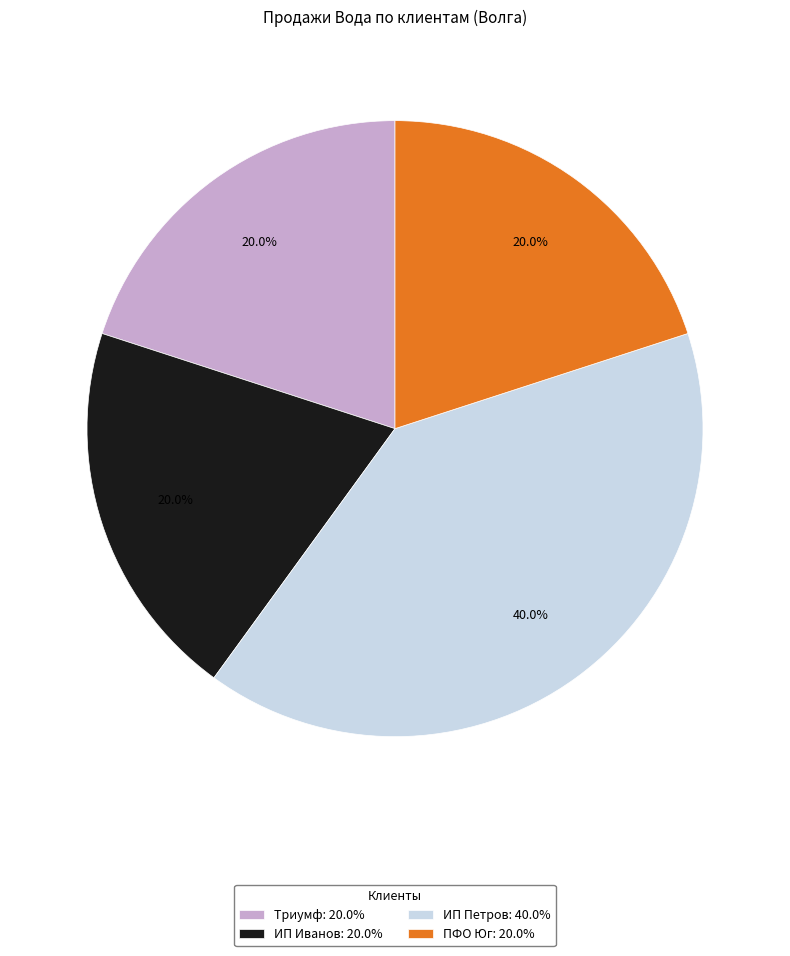

What percentage is the ПФО Юг slice, to the nearest percent?

20%